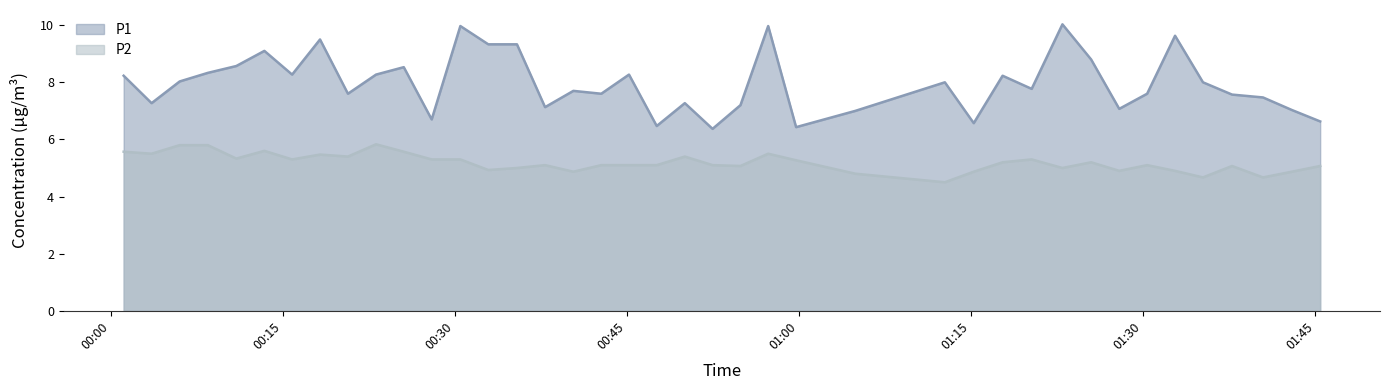

What is the value of the P1 point at the 39th from the left?

7.0